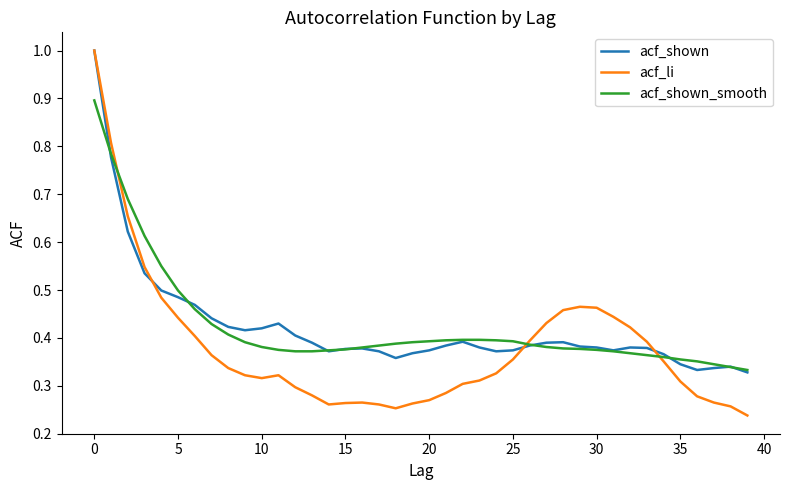

What is the greatest value displayed?

1.0